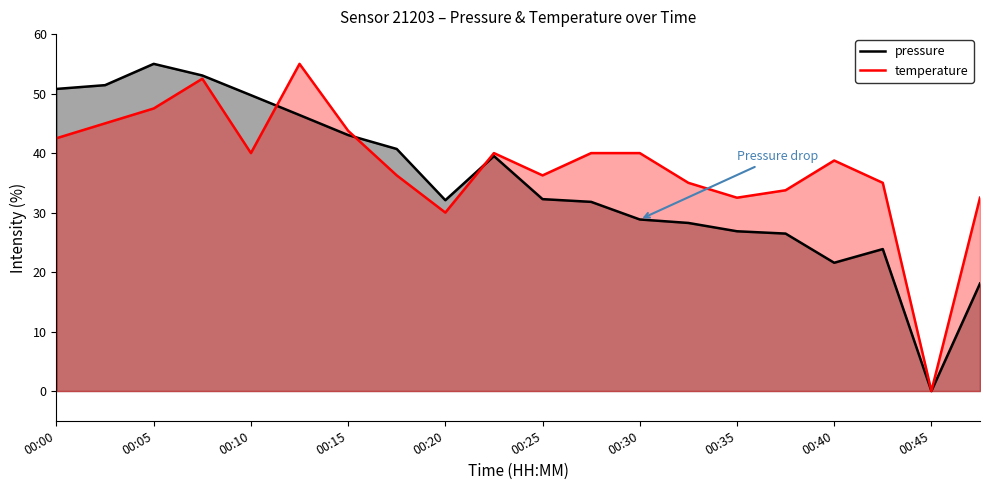

At which label is temperature closest to 27?

00:20